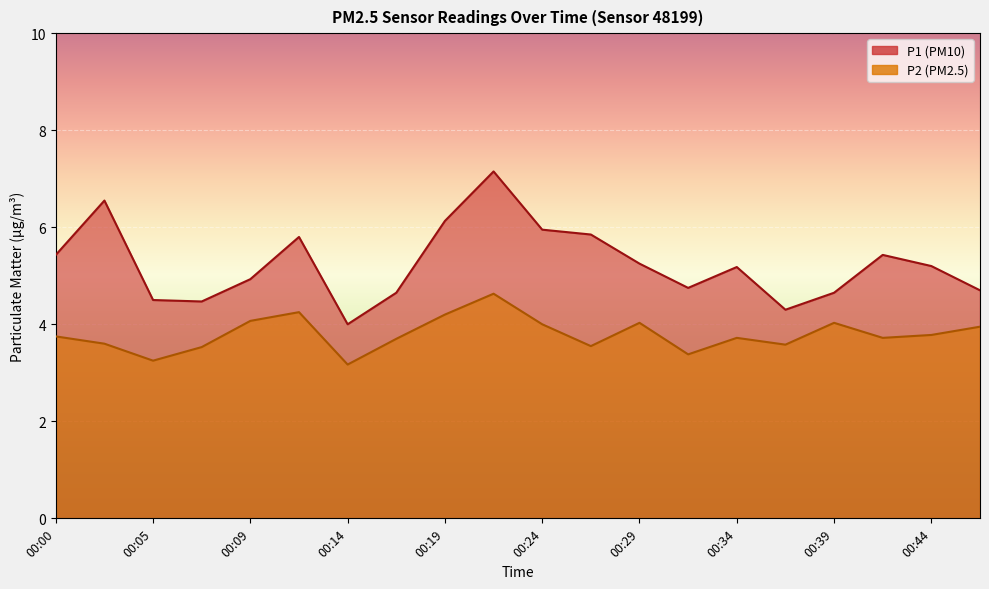

Which series has the largest total across all categories?

P1